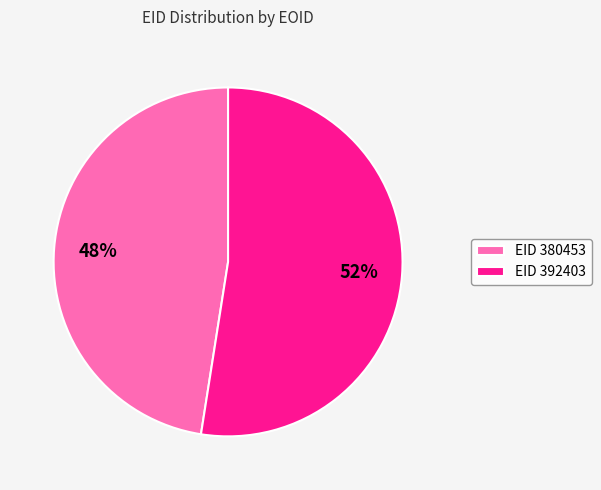

Count the number of slices in the pie.

2